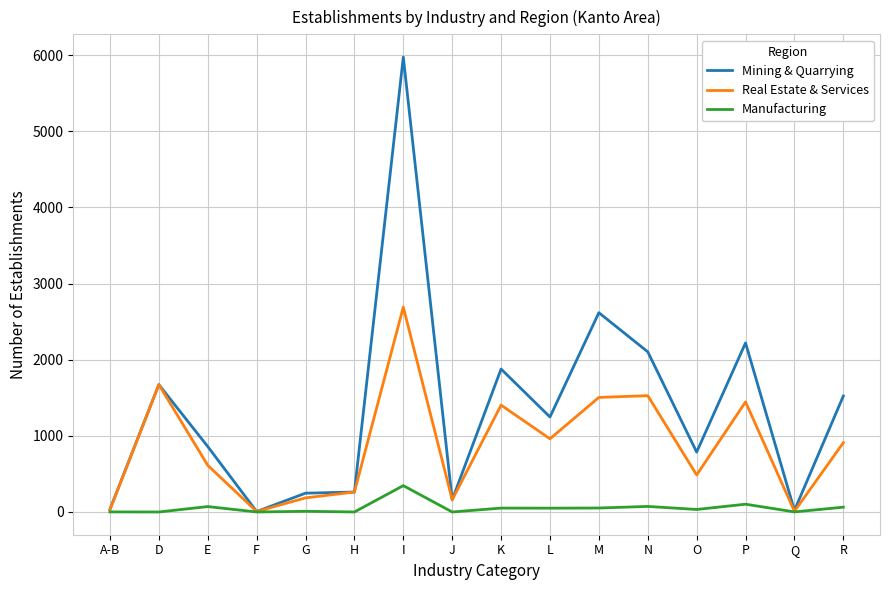

At which category does the chart reach its peak across all series?

I